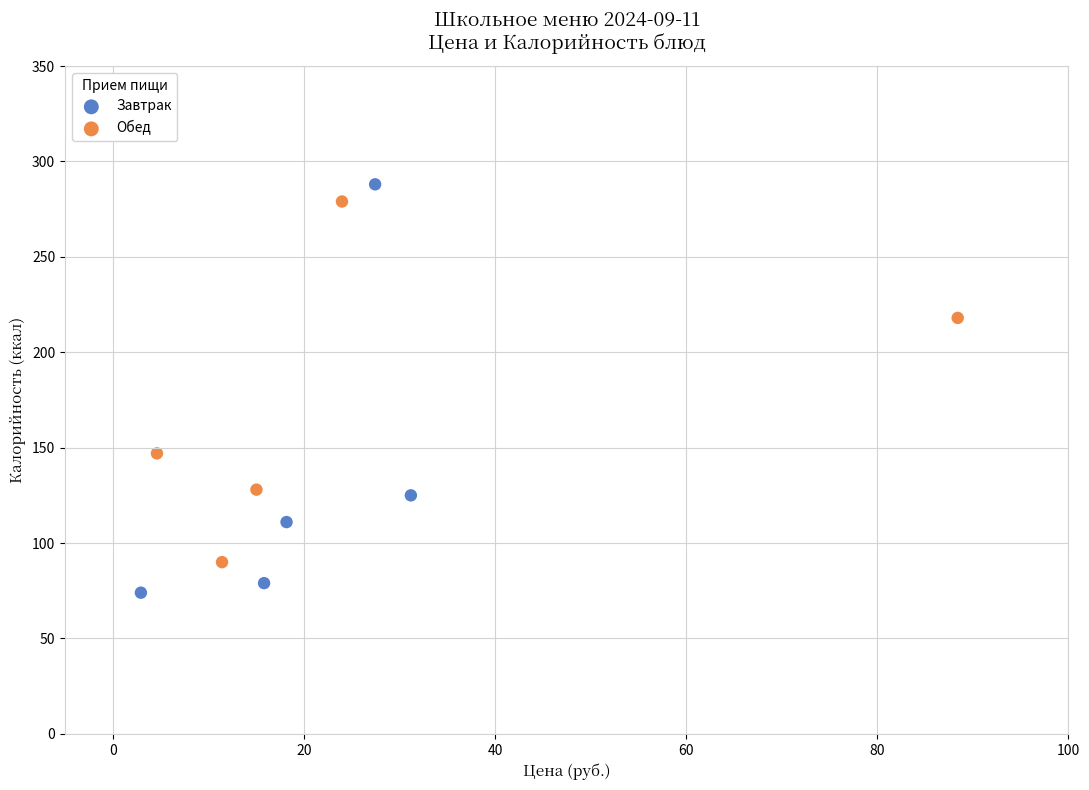

Which series contains the highest Y value?

Завтрак